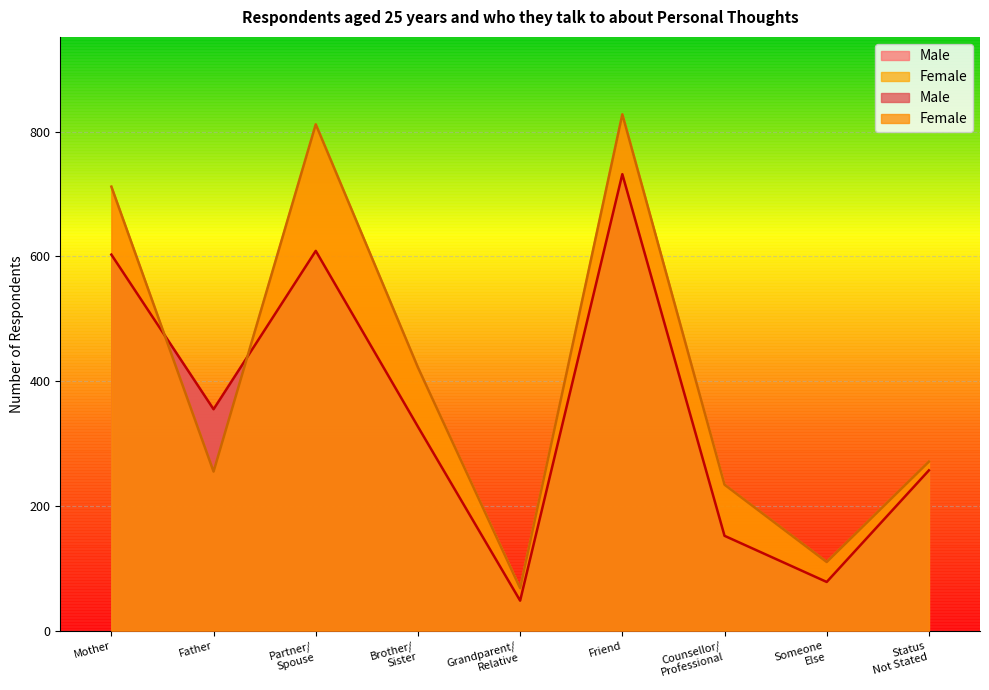

True or false: Female and Male intersect in this chart.

True